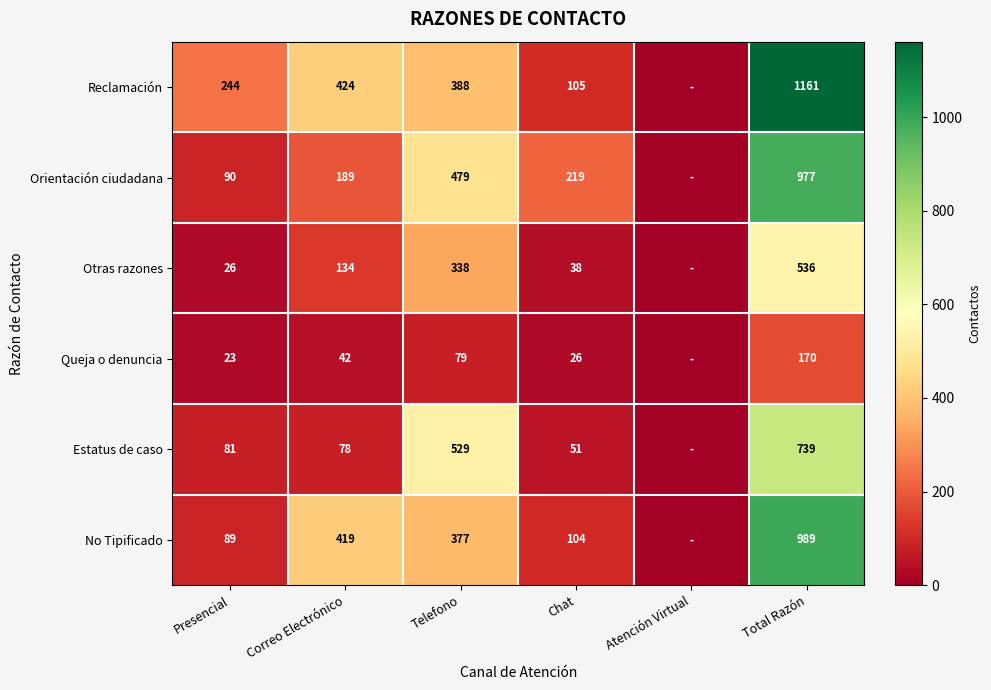

The Reclamación series shows 424 at Correo Electrónico. True or false?

True